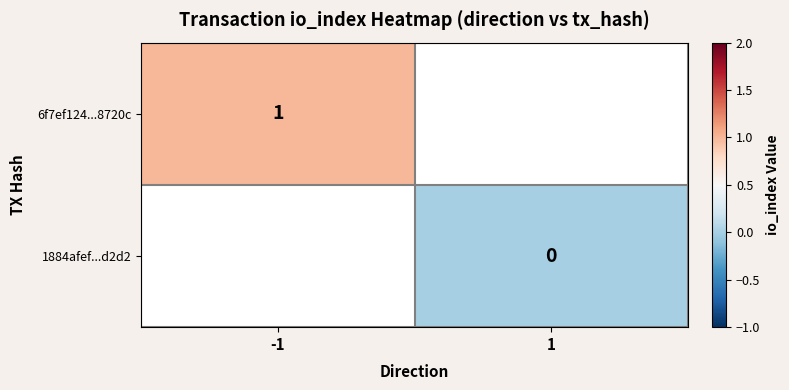

Rank the categories by 6f7ef124...8720c value from highest to lowest.

-1, 1